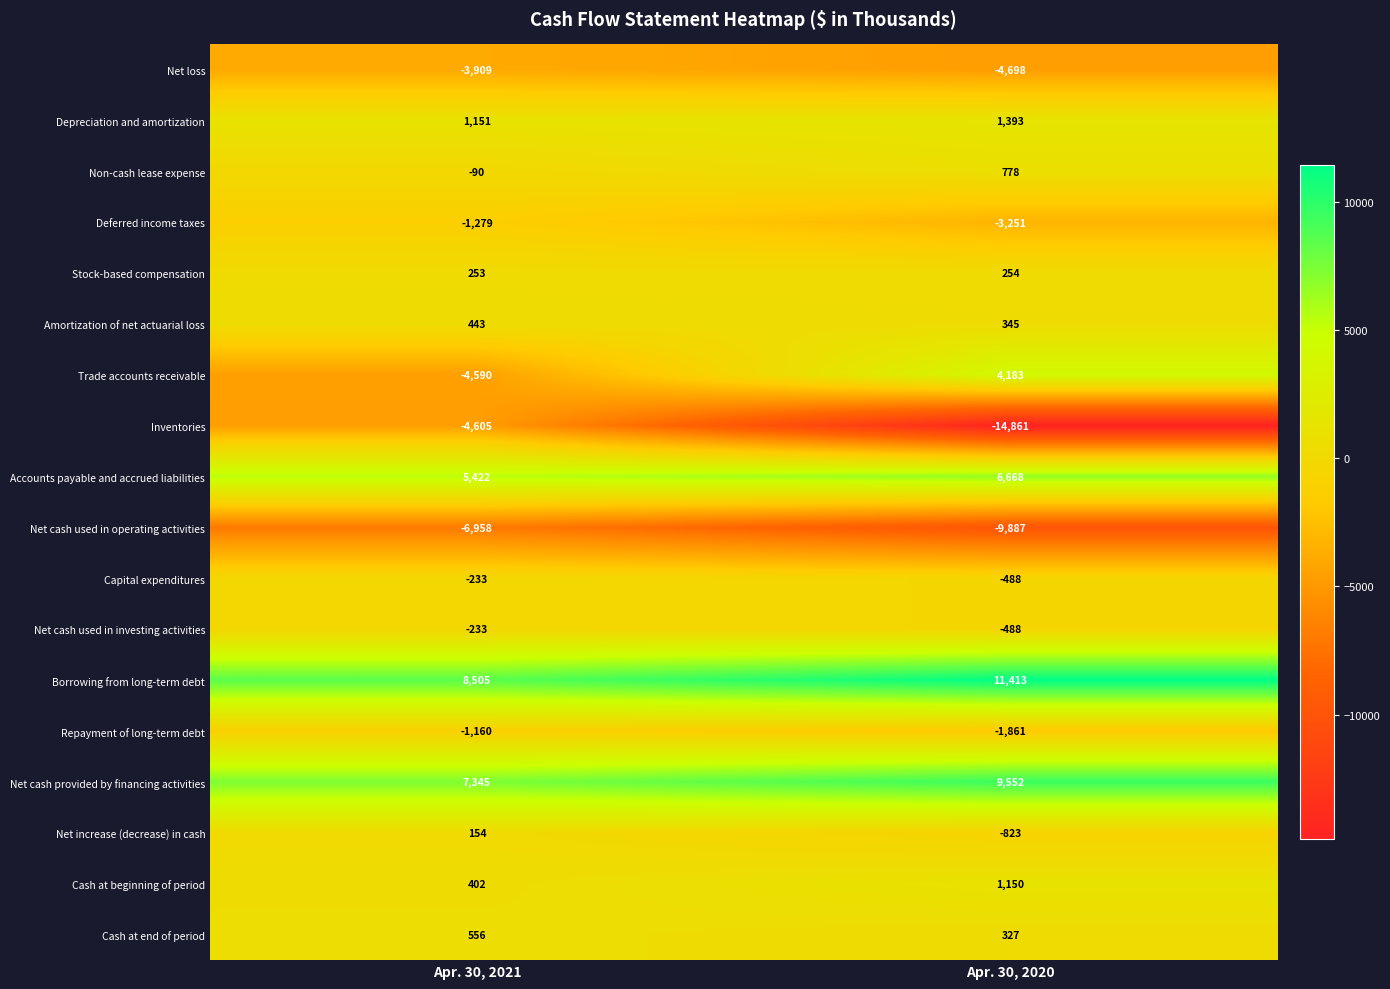

What is the average value of the Inventories series?

-9733